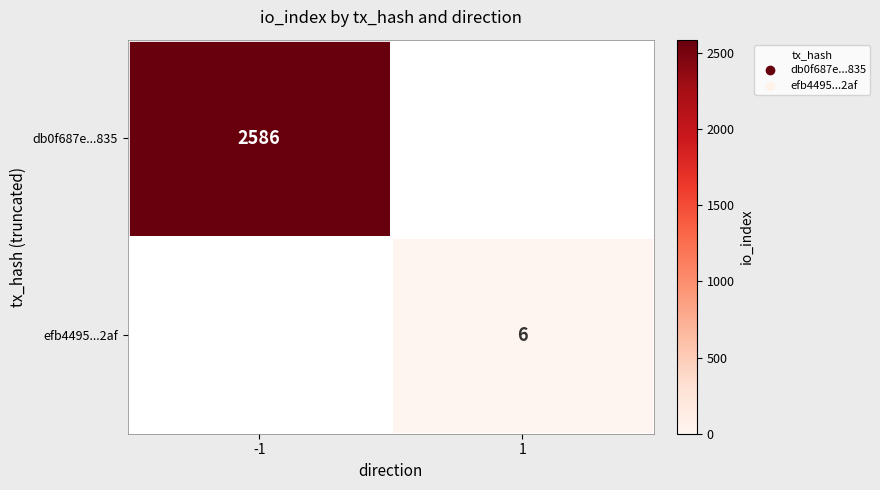

True or false: efb4495...2af has a value of 6 at 1.

True